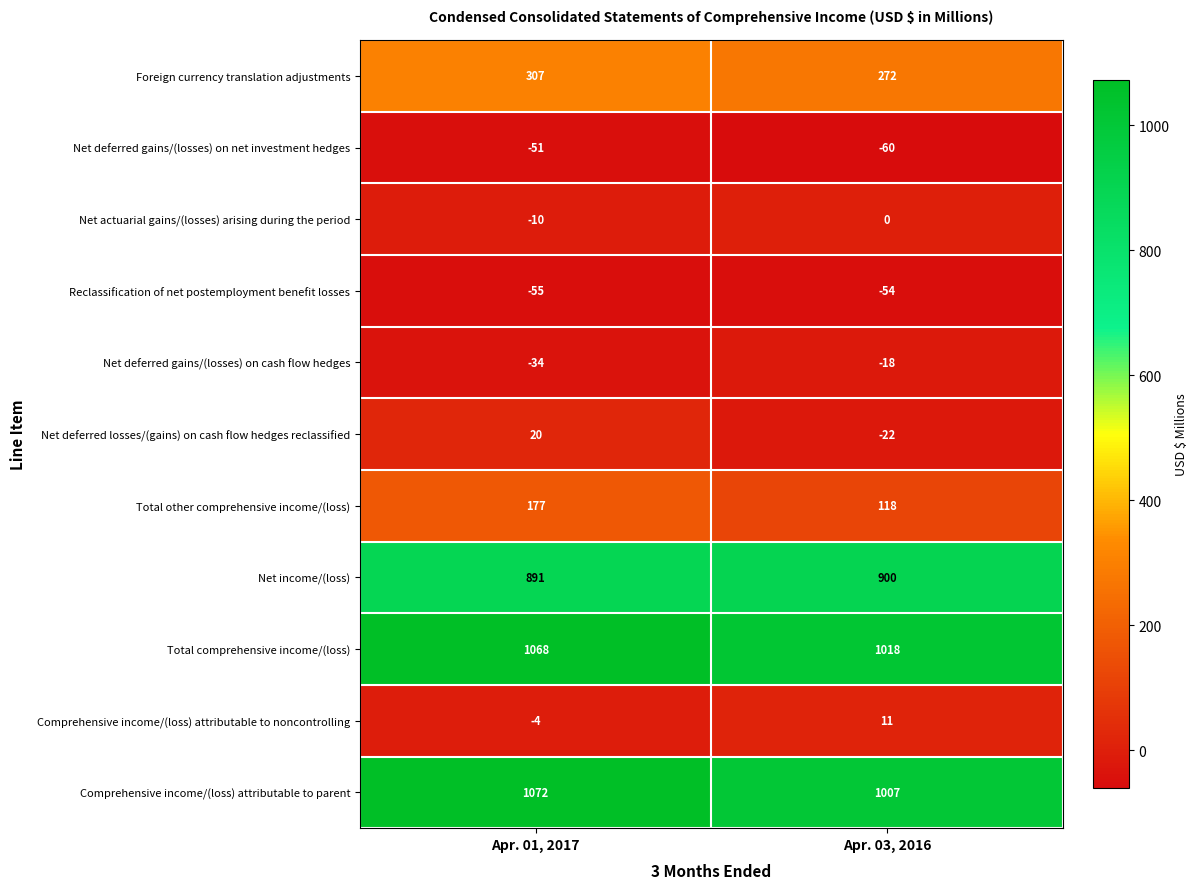

What is the sum of all Comprehensive income/(loss) attributable to parent values?

2079